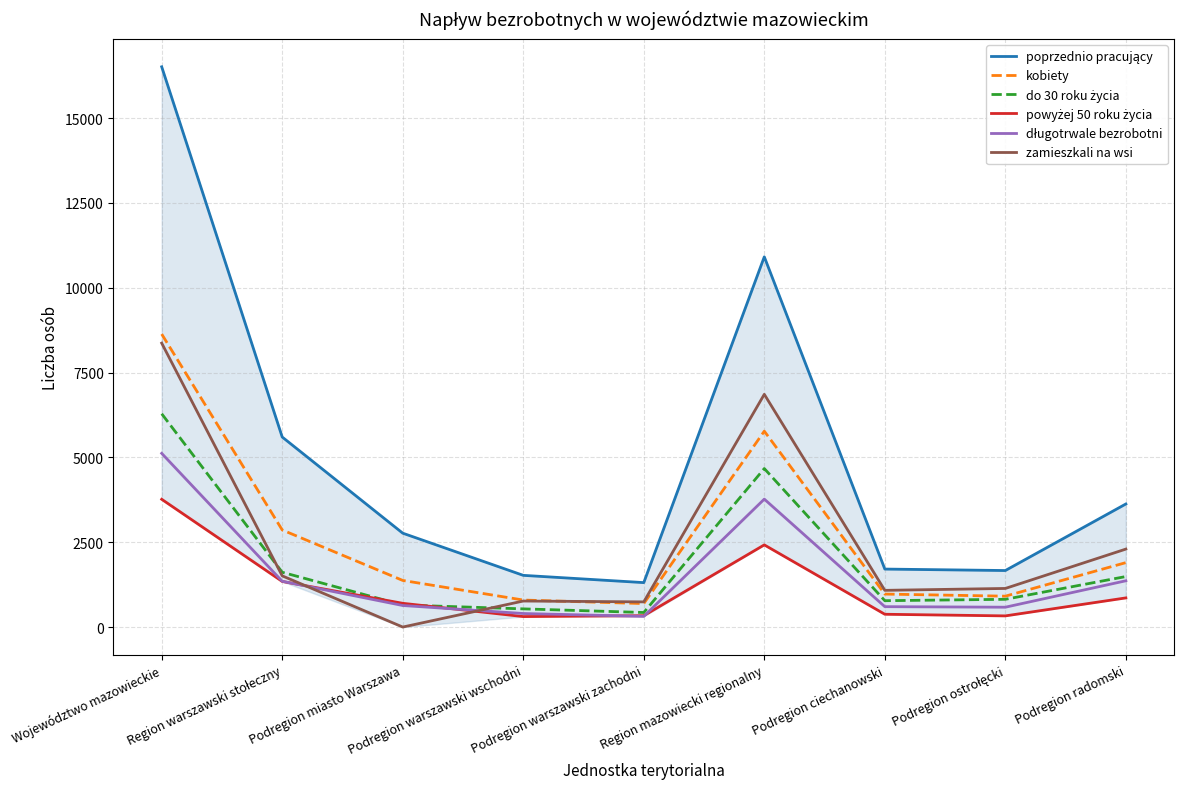

What are all the series names shown in the legend?

poprzednio pracujący, kobiety, do 30 roku życia, powyżej 50 roku życia, długotrwale bezrobotni, zamieszkali na wsi